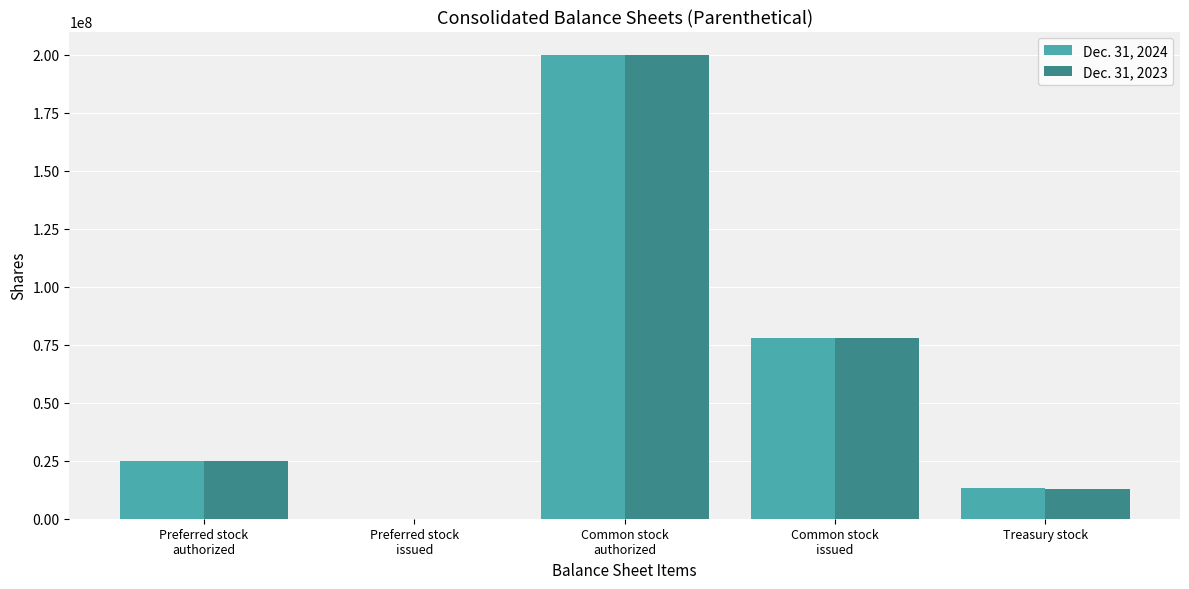

Which category has the highest value in the Dec. 31, 2023 series?

Common stock
authorized